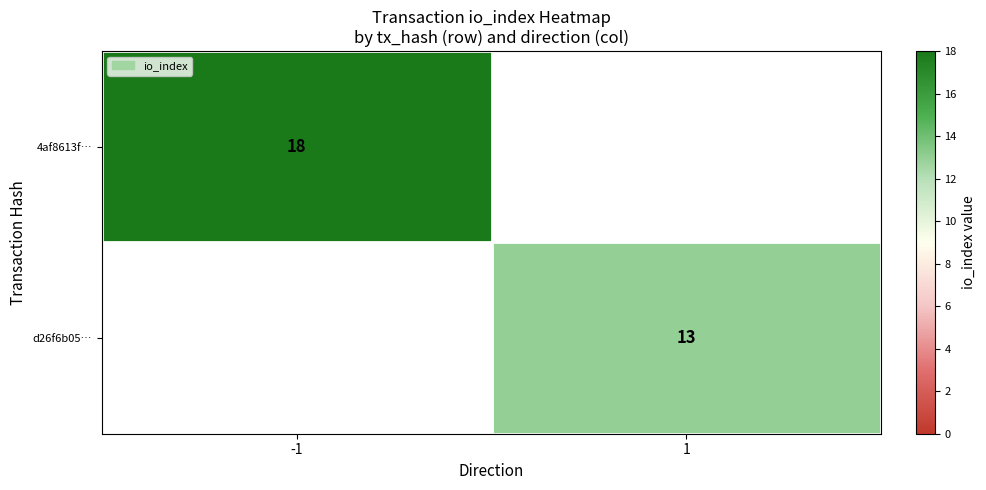

At how many categories does at least one series exceed 17?

1